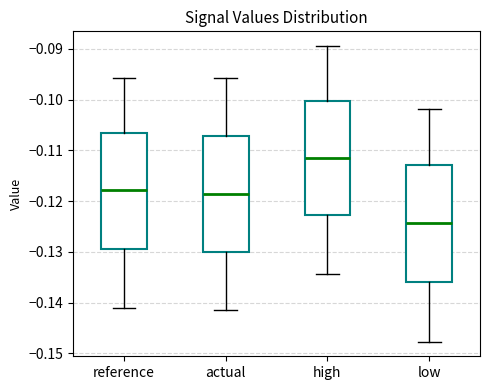

Where does the median line of the box for reference sit on the y-axis? The values are not printed on the chart, so give them approximately, as read against the axis.

-0.118